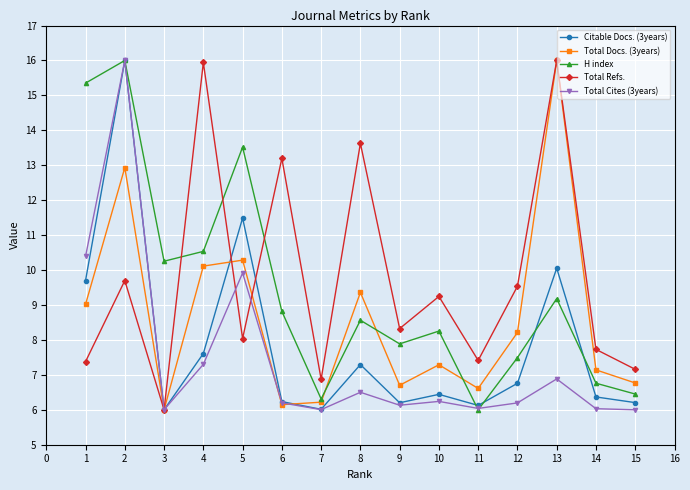

What is the minimum value for H index?

6.0